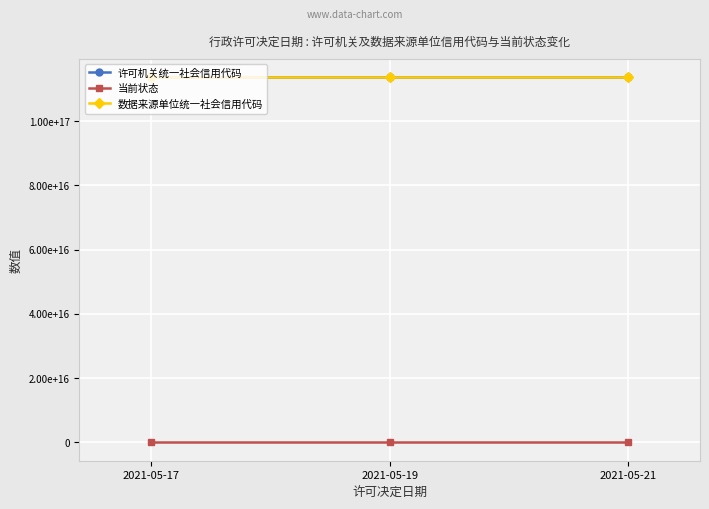

Where is 当前状态 nearest to the value 1?

2021-05-17